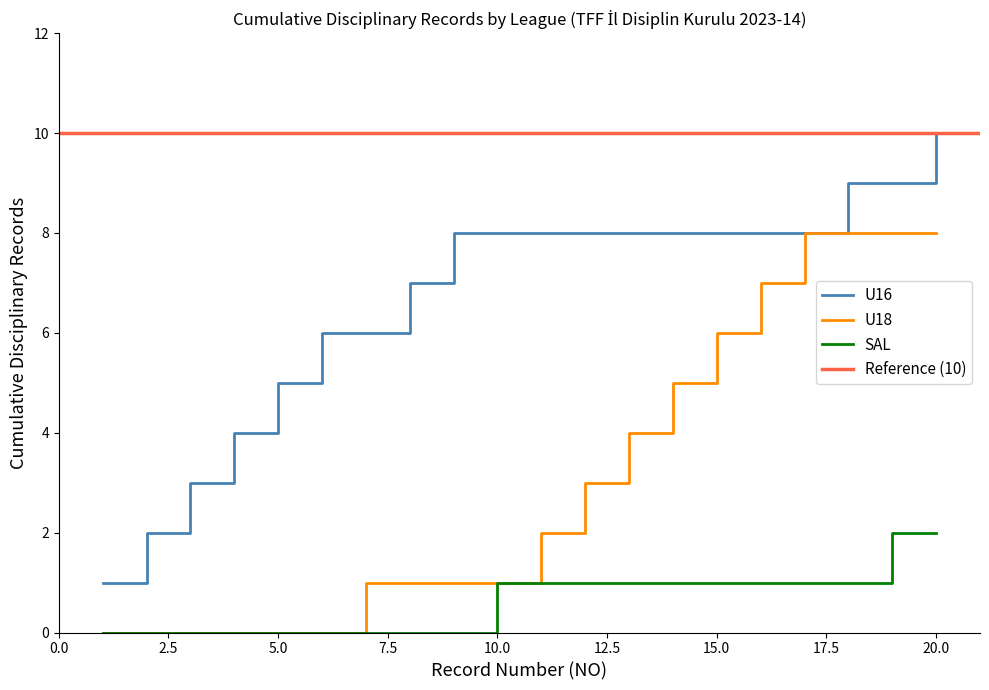

At which category is the sum across all series the highest?

20